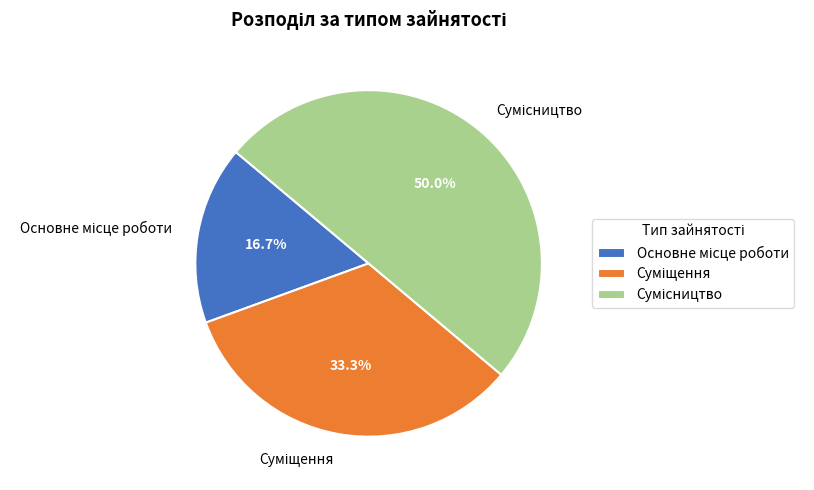

How many segments does this pie chart have?

3